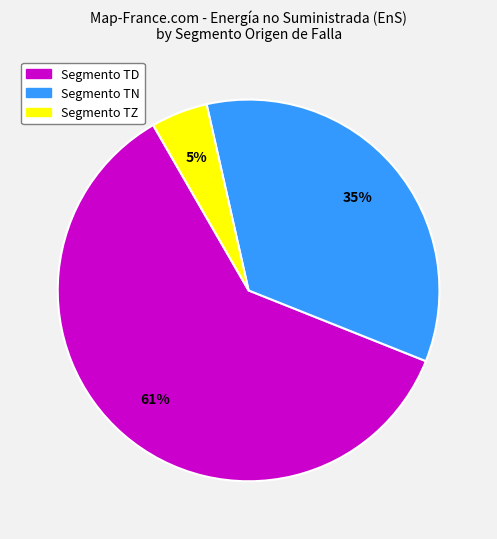

To the nearest percent, what is the average slice percentage?

33%